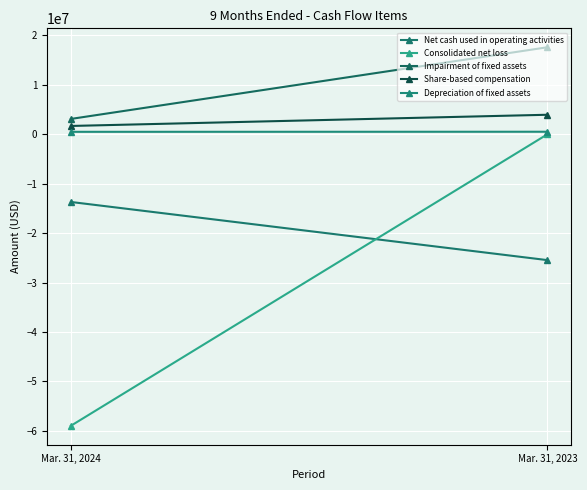

Which category has the highest value in the Impairment of fixed assets series?

Mar. 31, 2023